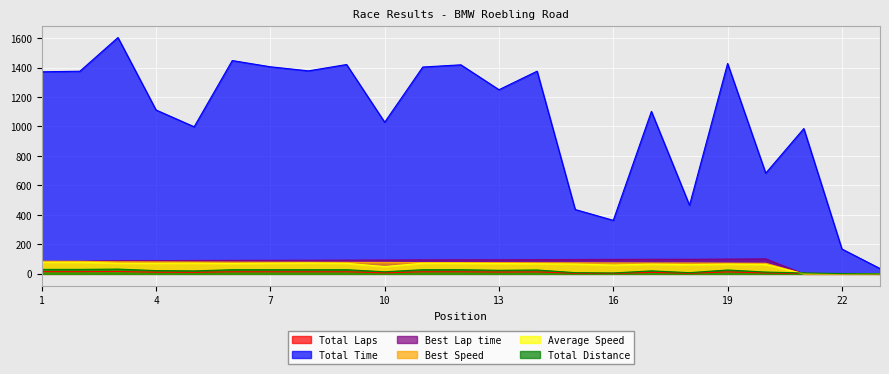

What are all the series names shown in the legend?

Total Laps, Total Time, Best Lap time, Best Speed, Average Speed, Total Distance